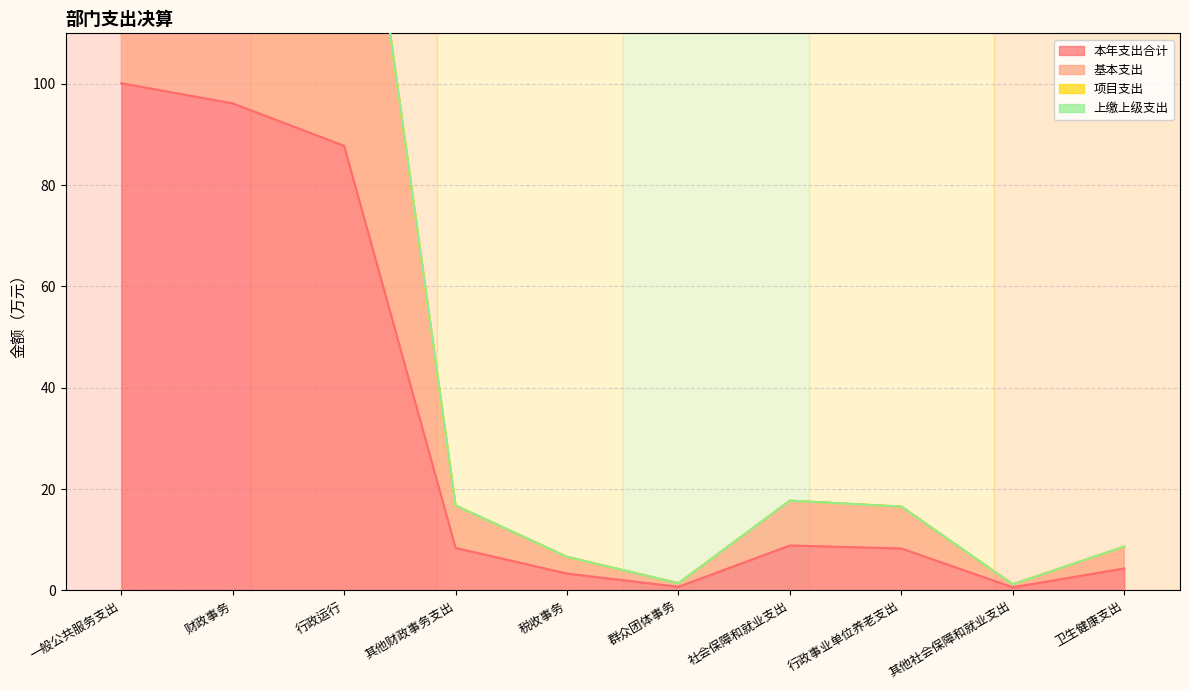

At which label does 基本支出 first exceed 16?

一般公共服务支出